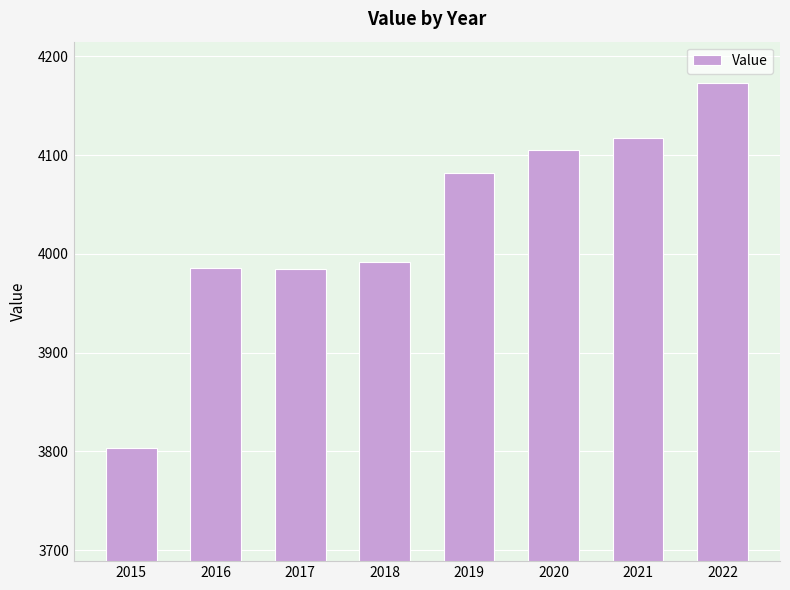

What is the change in value from 2015 to 2018?

+188.5